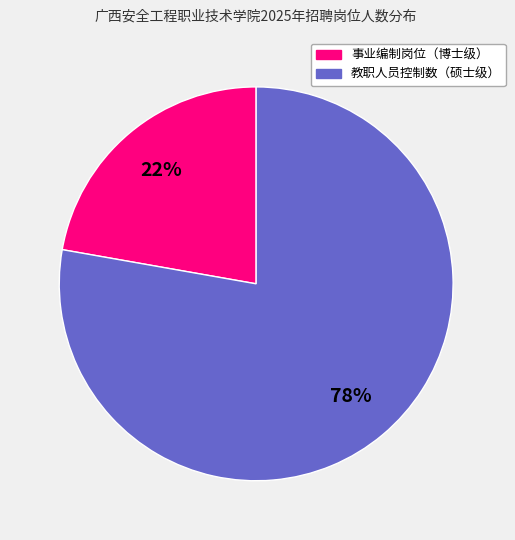

What is the ratio of the value at 事业编制岗位（博士级） to the value at 教职人员控制数（硕士级）?

0.3